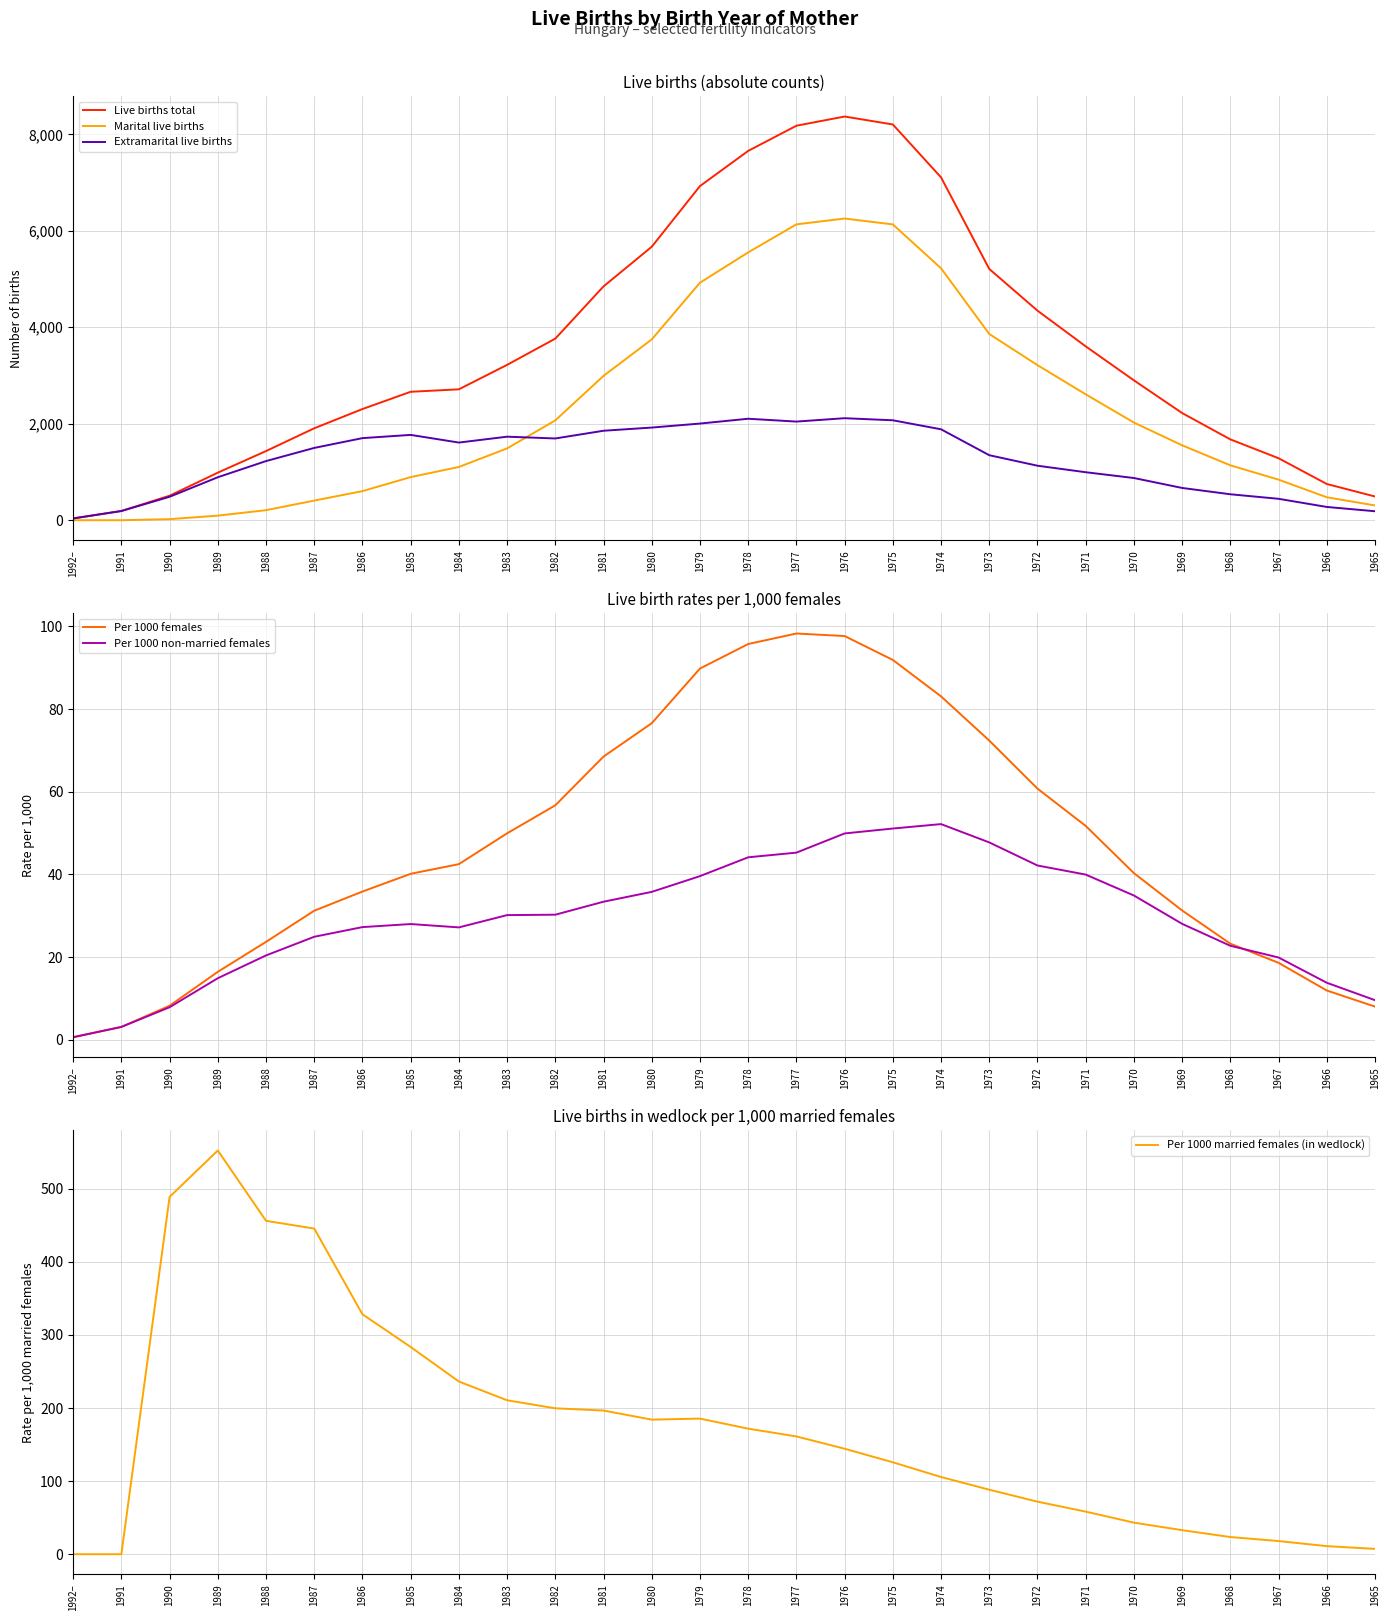

What is the lowest value of the Live births total series?

37